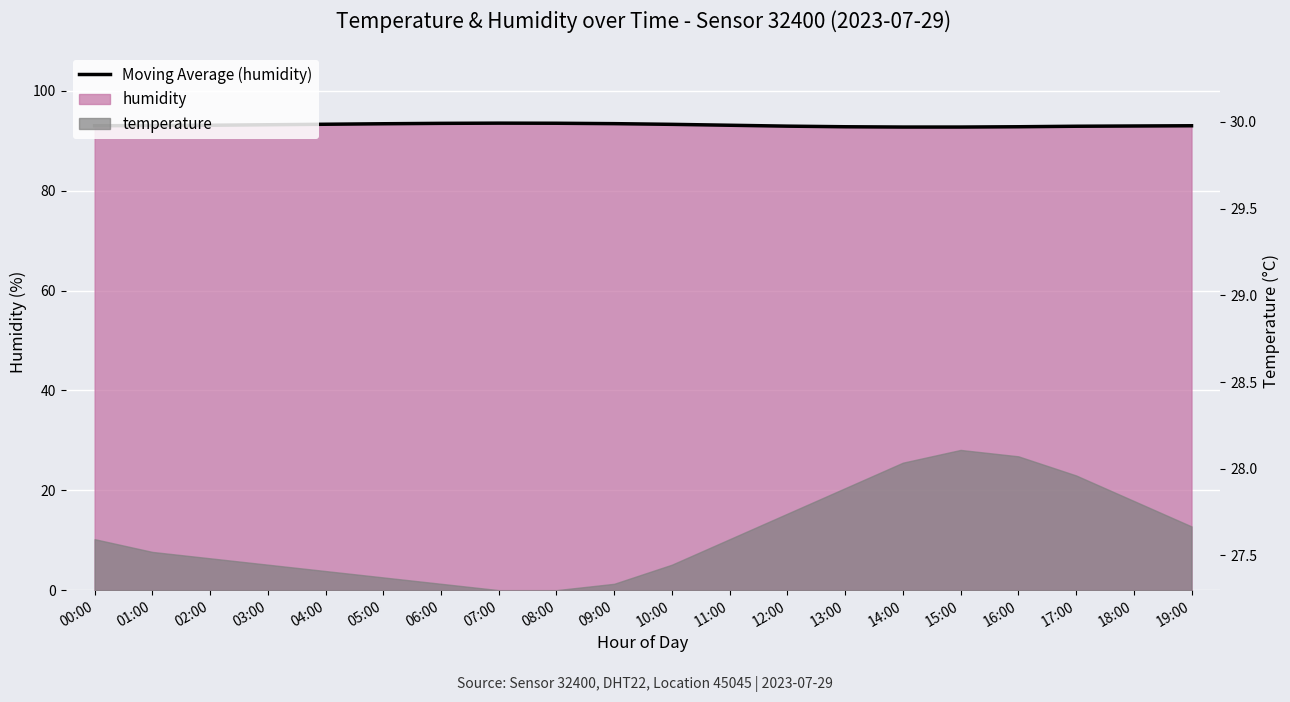

Reading right to left, transcribe all the data shown in this chart.

93.0	92.9	92.9	92.8	92.7	92.7	92.8	92.9	93.1	93.3	93.4	93.5	93.5	93.5	93.4	93.3	93.2	93.1	93.0	93.0